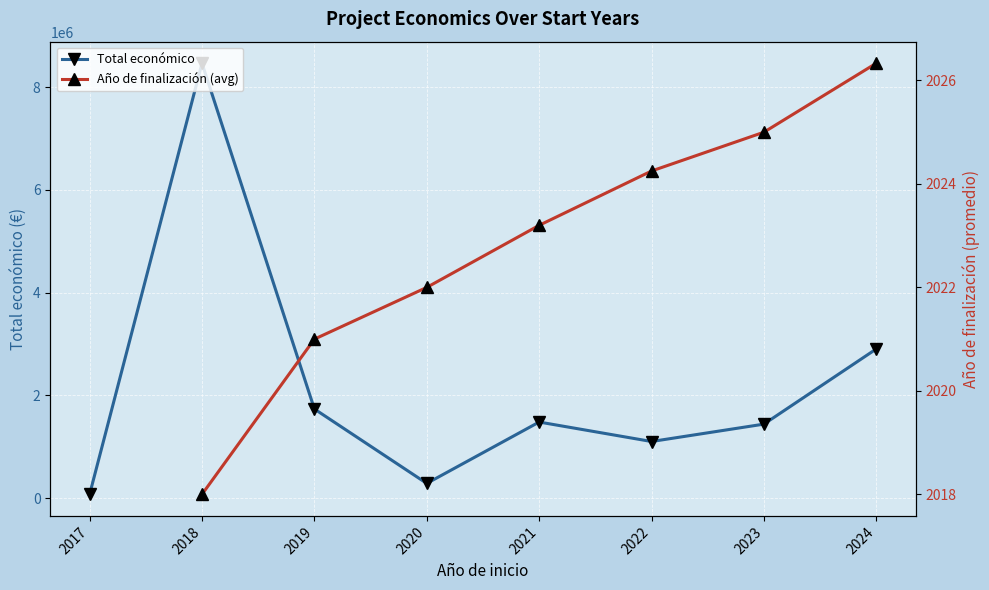

Which series has the largest range (max minus min)?

Total económico